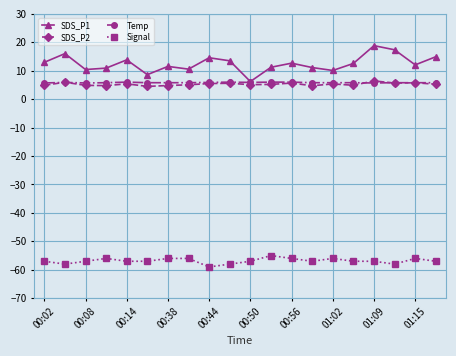

What is the difference between the second highest and second lowest values in the Signal series?

2.0